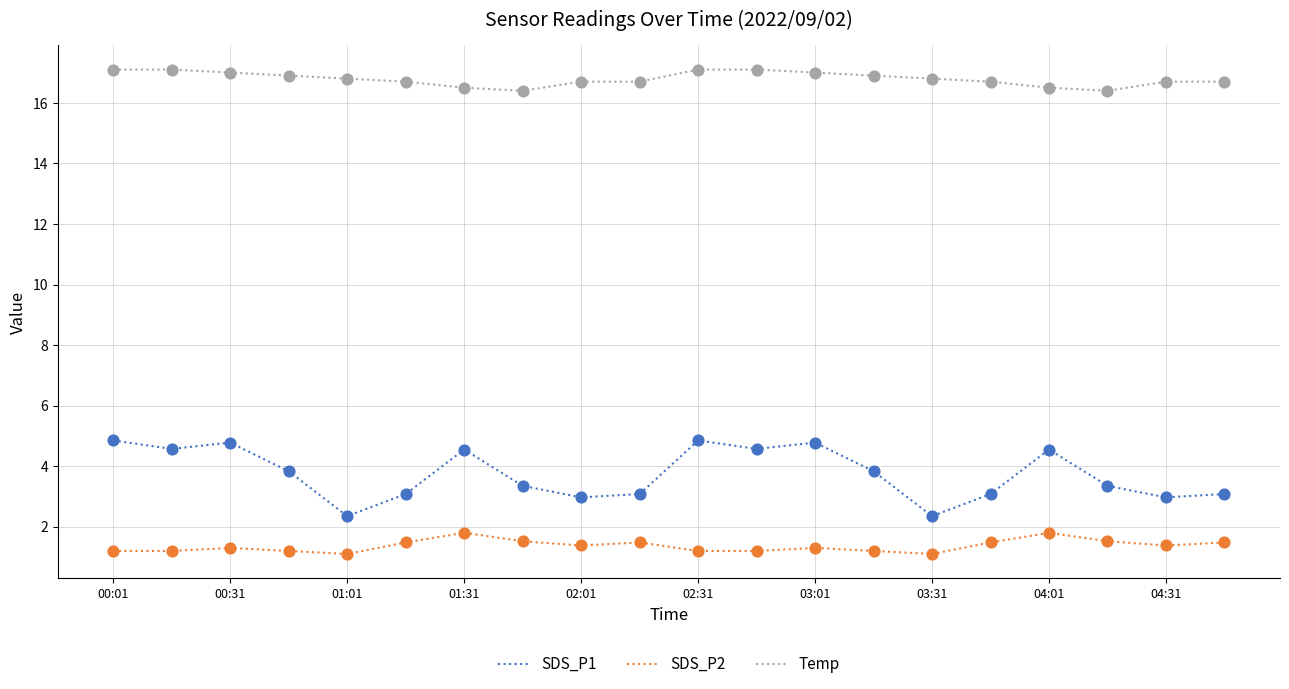

Which series has the largest range (max minus min)?

SDS_P1